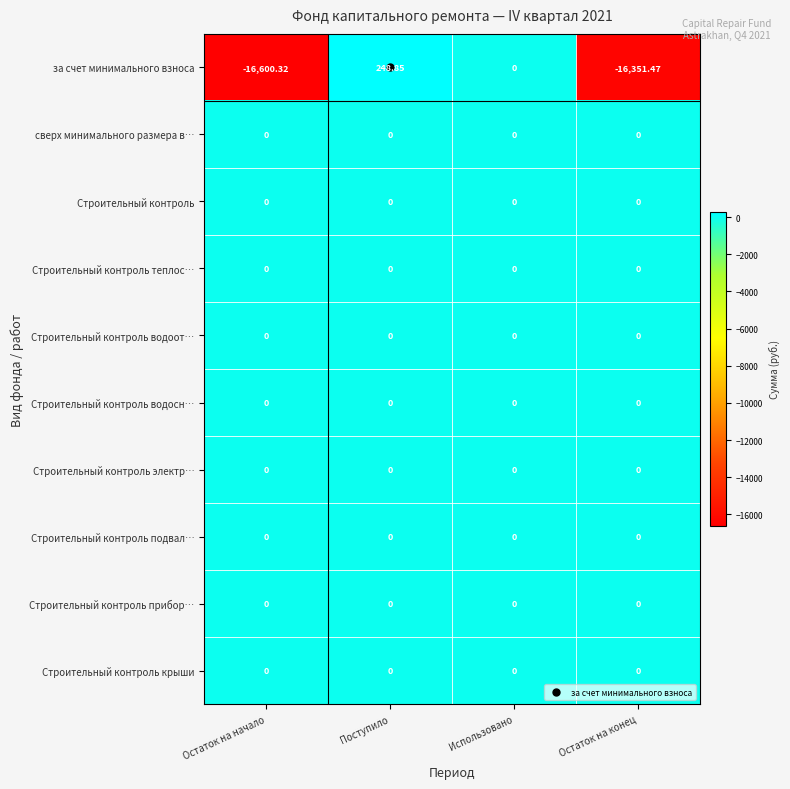

Which label corresponds to the largest value in the chart?

Поступило